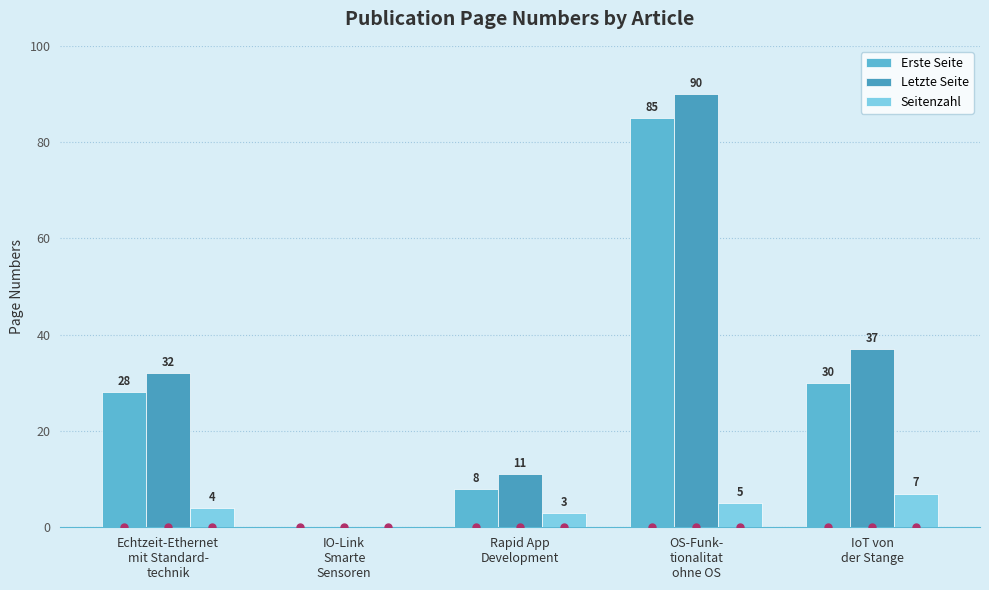

Is the value of Letzte Seite at IO-Link
Smarte
Sensoren greater than the value of Erste Seite at OS-Funk-
tionalitat
ohne OS?

No